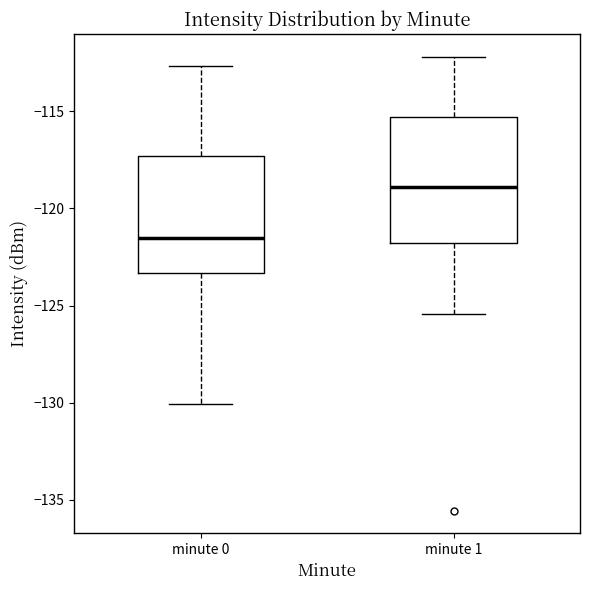

Reading left to right, transcribe this box plot: for each box, give where its median line is, the range the box spans, and where its two whiskers end, as read against the y-axis. The values are not printed on the chart, so give them approximately, as read against the axis.

minute 0: median -121.5, box -123.5 to -117.5, whiskers -130.0 to -112.5
minute 1: median -119.0, box -122.0 to -115.5, whiskers -125.5 to -112.0